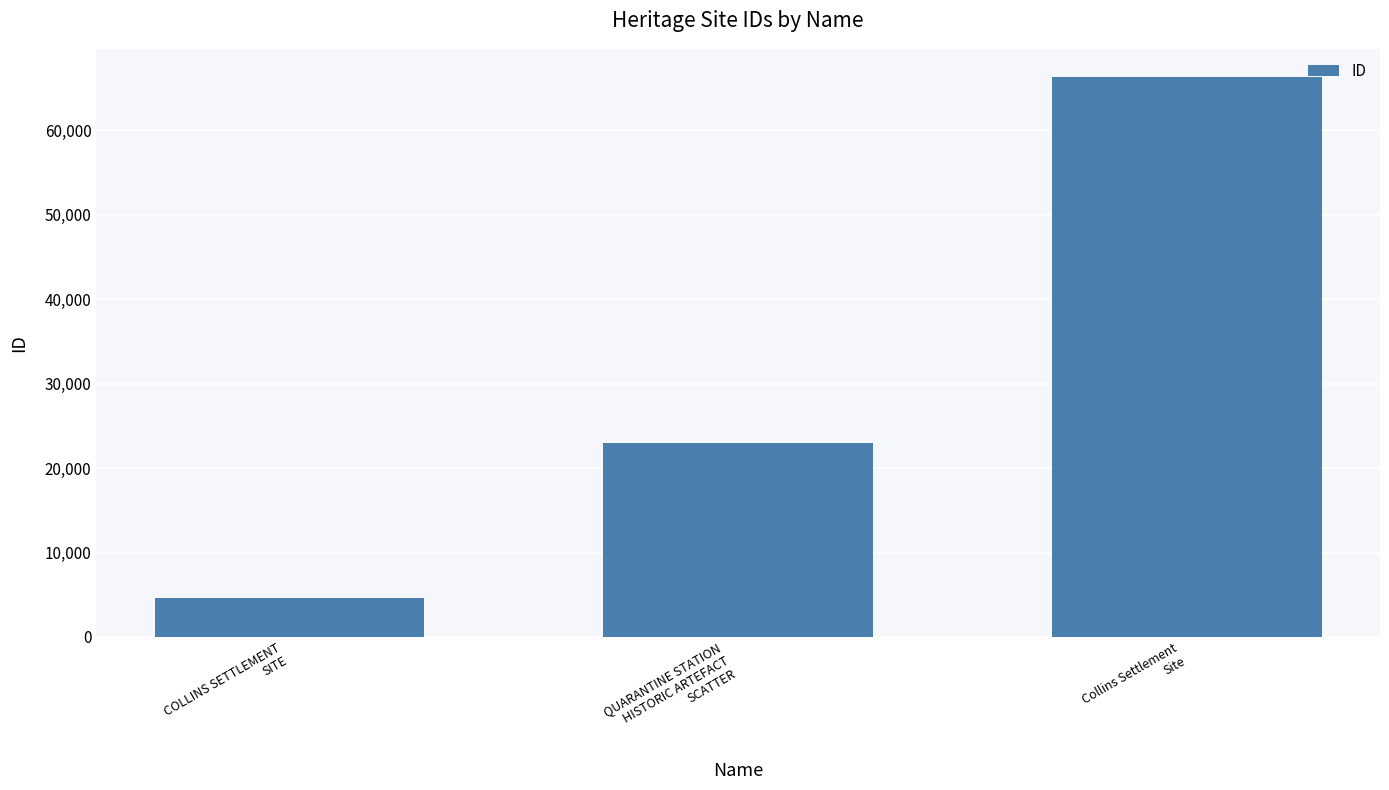

What is the label of the 3rd bar from the left?

Collins Settlement
Site